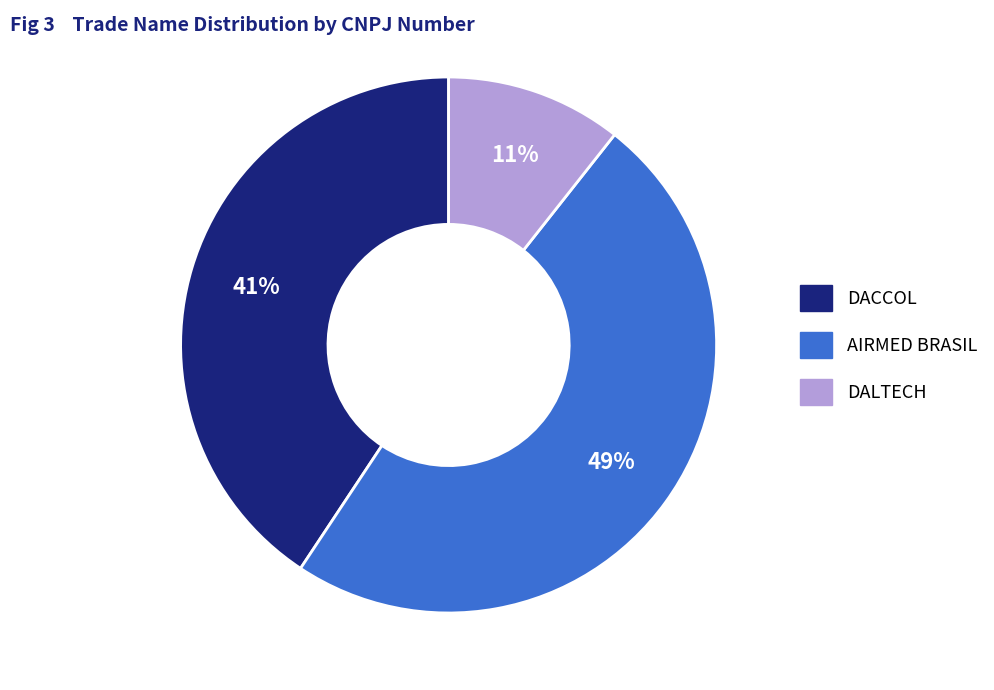

Which has a higher value, DALTECH or DACCOL?

DACCOL